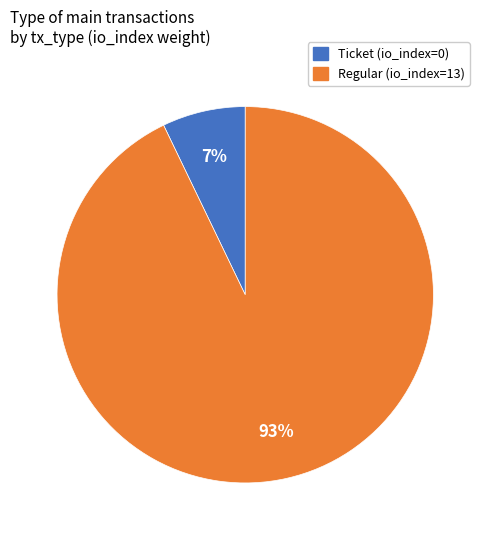

To the nearest percent, what is the difference between the Ticket (io_index=0) and Regular (io_index=13) slice percentages?

86%